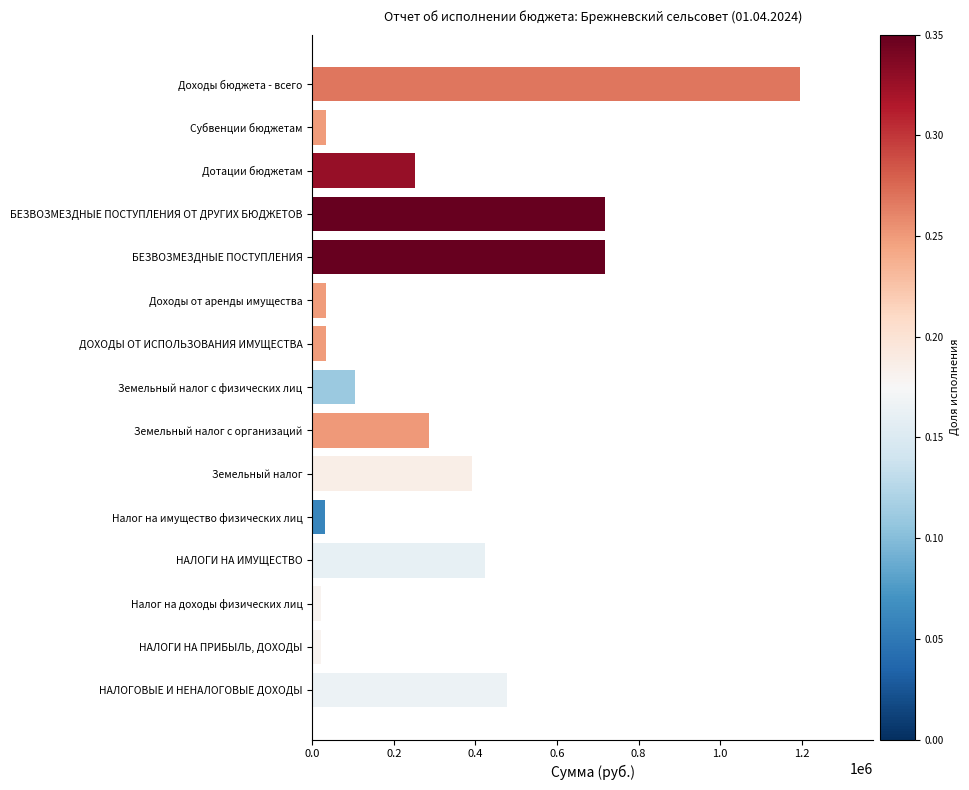

True or false: the data shows 343503.8 at БЕЗВОЗМЕЗДНЫЕ ПОСТУПЛЕНИЯ ОТ ДРУГИХ БЮДЖЕТОВ.

False